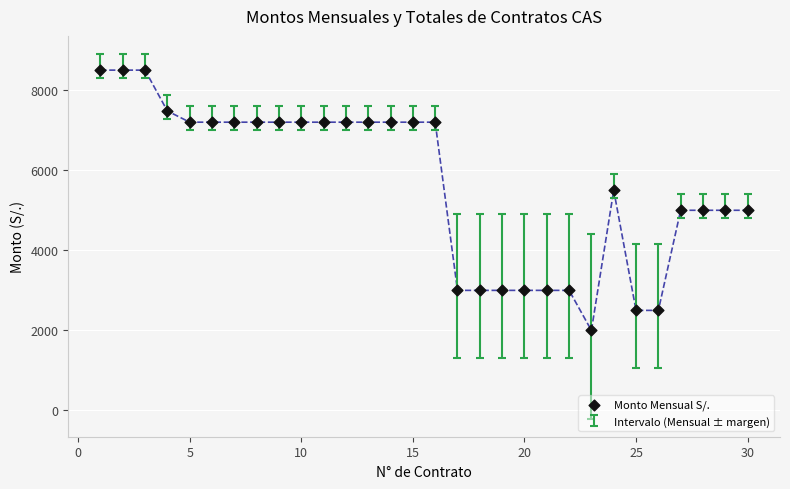

What is the range of Y values (max minus min)?

6500